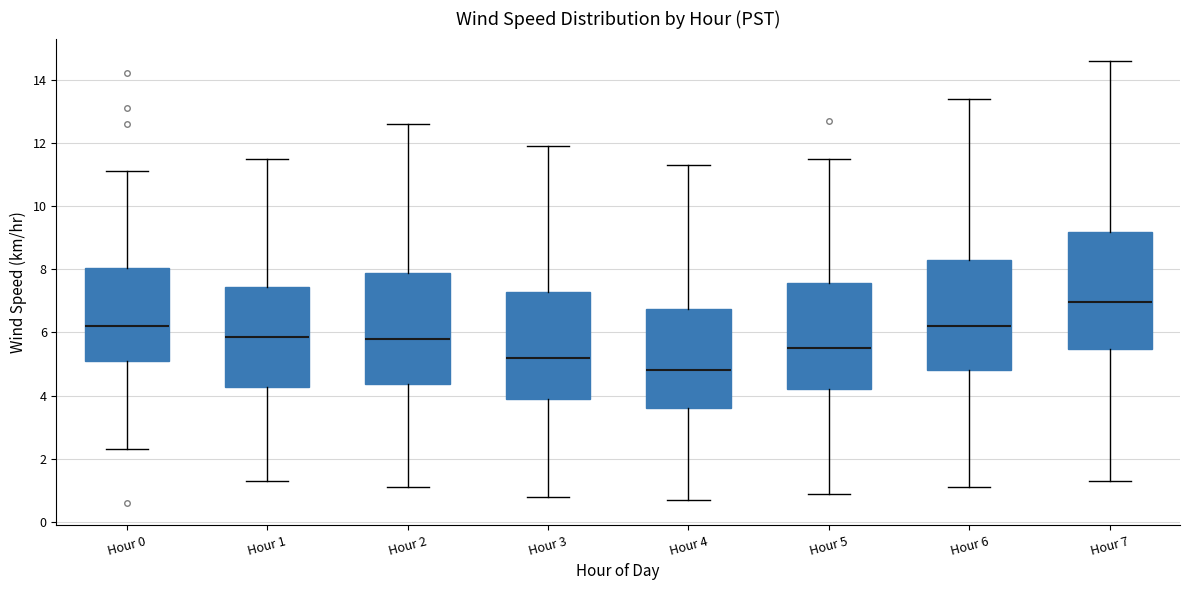

Reading left to right, read every box against the y-axis: the position of its median line, the range the box covers, and the ends of its whiskers. The values are not printed on the chart, so give them approximately, as read against the axis.

Hour 0: median 6.2, box 5.2 to 8.0, whiskers 2.4 to 11.2
Hour 1: median 5.8, box 4.2 to 7.4, whiskers 1.4 to 11.6
Hour 2: median 5.8, box 4.4 to 7.8, whiskers 1.2 to 12.6
Hour 3: median 5.2, box 4.0 to 7.2, whiskers 0.8 to 12.0
Hour 4: median 4.8, box 3.6 to 6.8, whiskers 0.8 to 11.4
Hour 5: median 5.6, box 4.2 to 7.6, whiskers 1.0 to 11.6
Hour 6: median 6.2, box 4.8 to 8.4, whiskers 1.2 to 13.4
Hour 7: median 7.0, box 5.4 to 9.2, whiskers 1.4 to 14.6